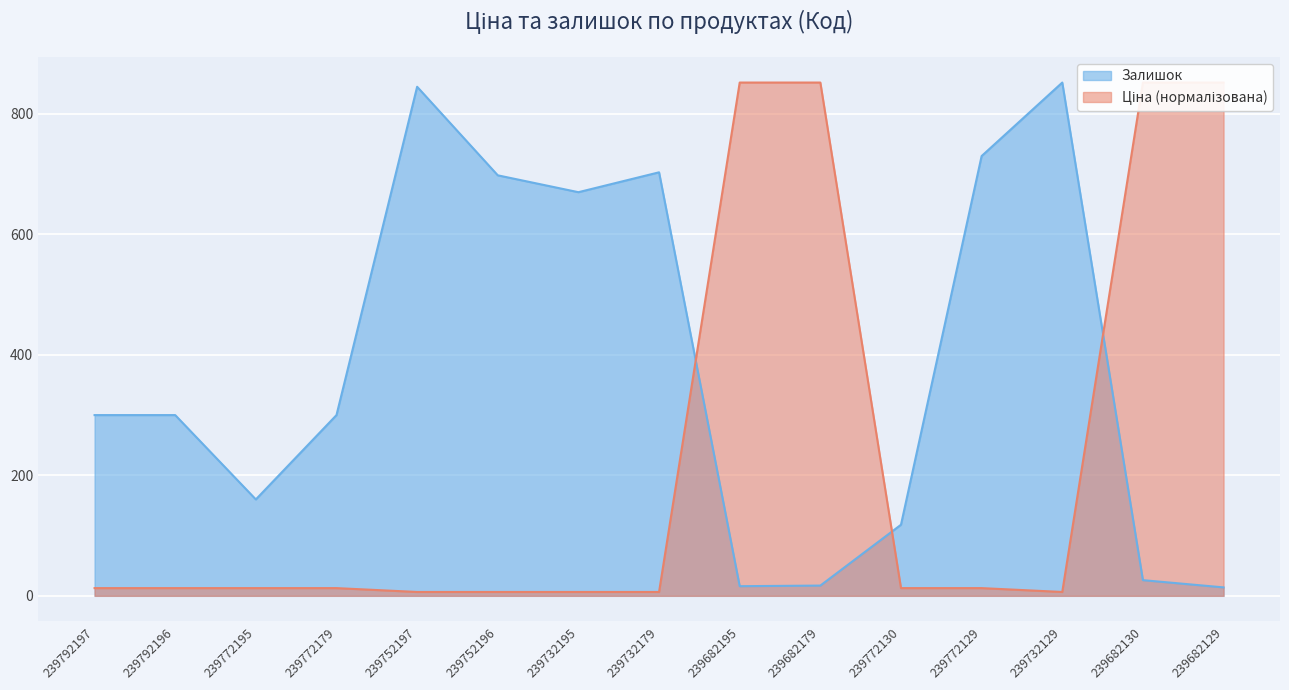

Rank the series at 239792196 from lowest to highest value.

Ціна, Залишок